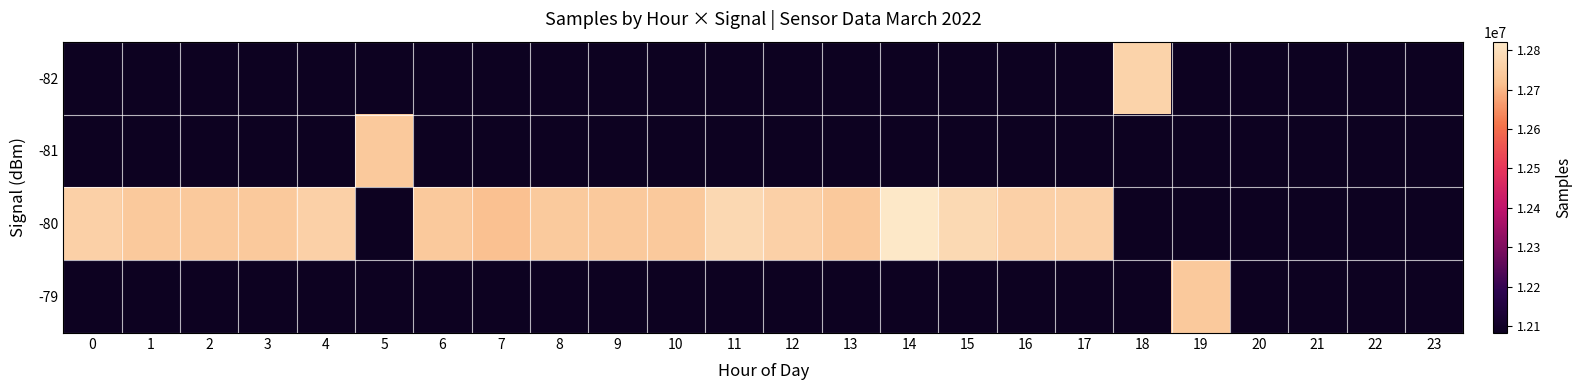

What is the total value across all series at 0?

12759492